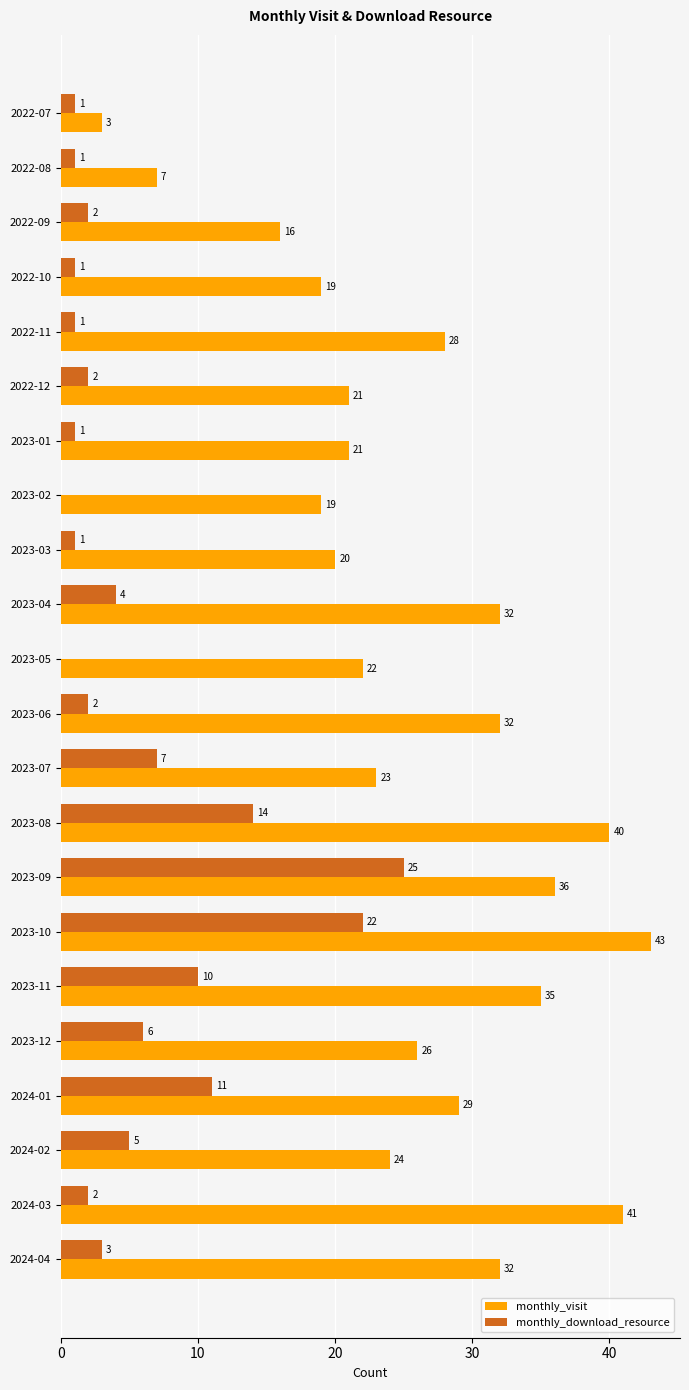

At which category is the sum across all series the highest?

2023-10